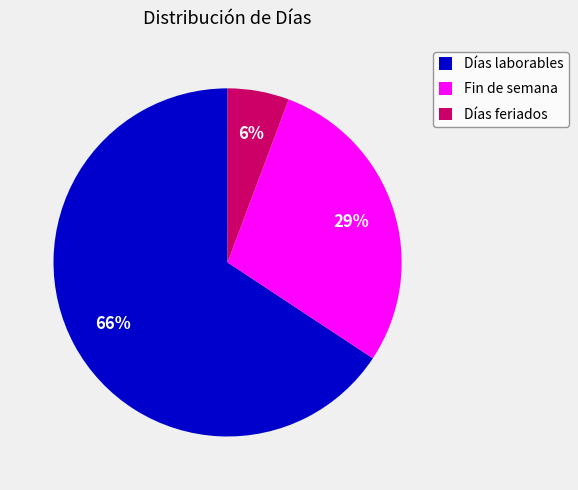

To the nearest percent, what is the difference between the Fin de semana and Días feriados slice percentages?

23%